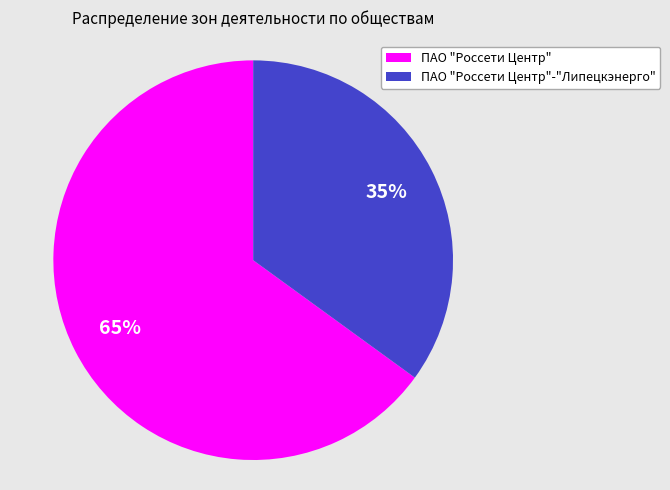

Combined, do ПАО "Россети Центр" and ПАО "Россети Центр"-"Липецкэнерго" account for over 50%?

Yes